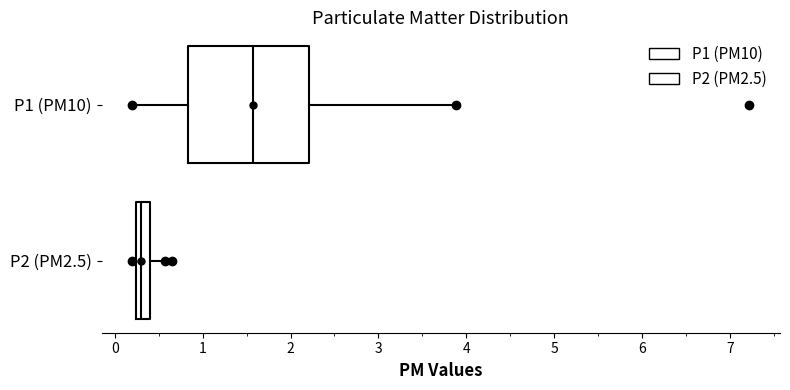

Where does the median line of the box for P1 (PM10) sit on the x-axis? The values are not printed on the chart, so give them approximately, as read against the axis.

1.6